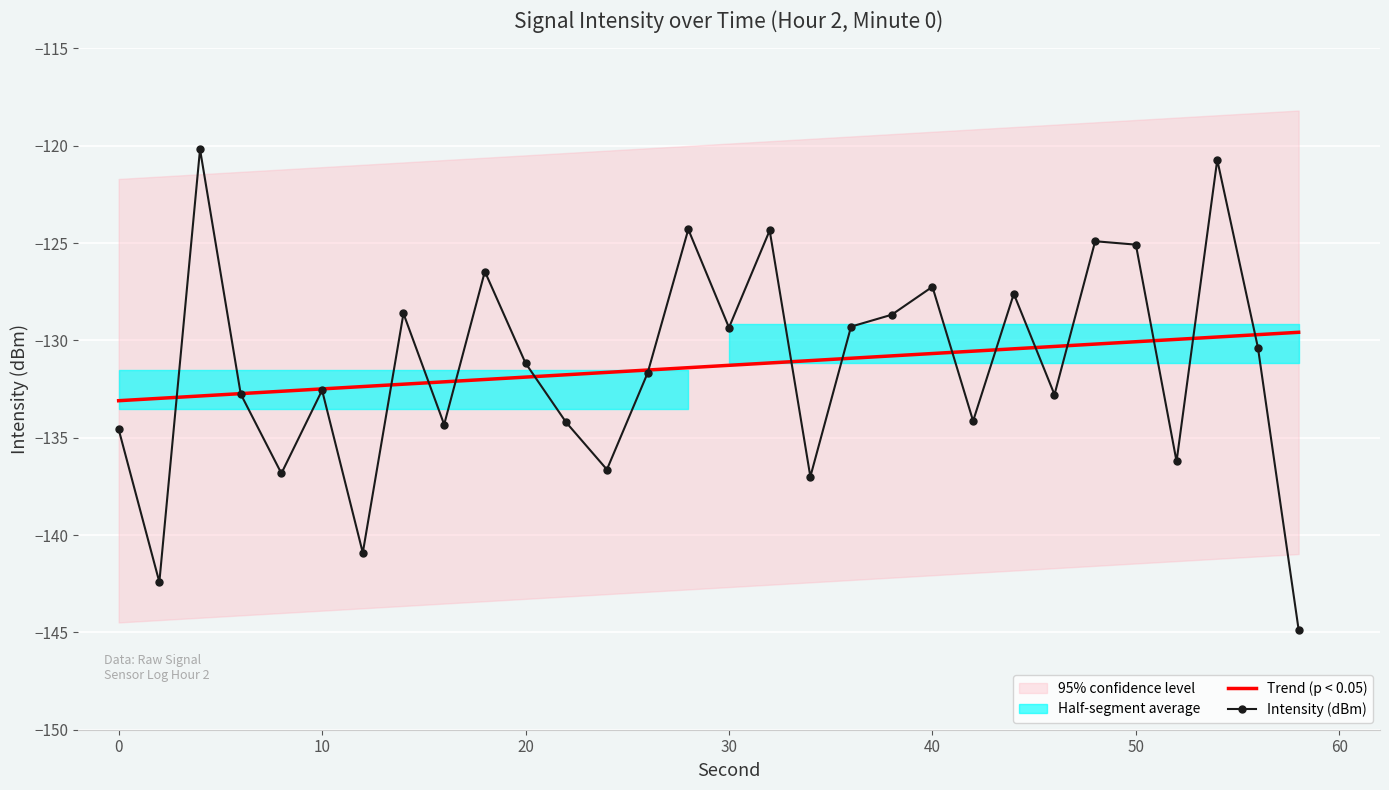

List the series in order of their peak value, highest first.

Intensity (dBm), Trend (p < 0.05)